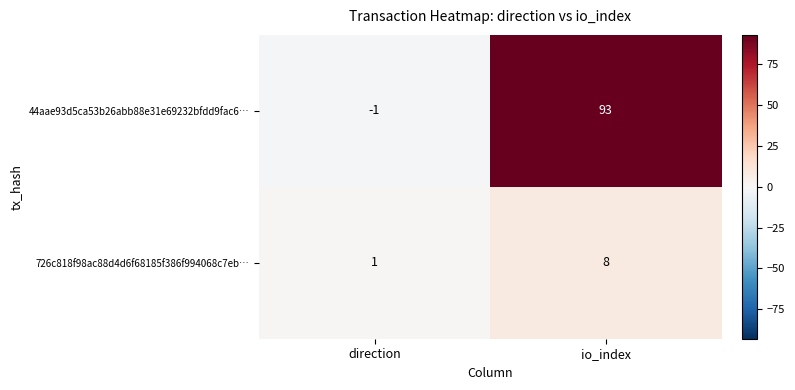

Which series has the widest spread of values?

44aae93d5ca53b26abb88e31e69232bfdd9fac6…